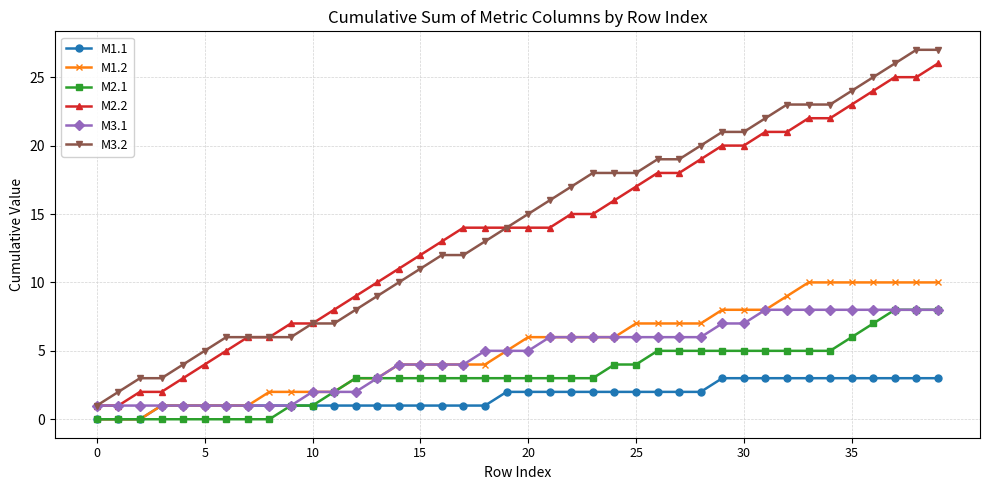

True or false: M1.2 and M3.2 cross at least once.

False